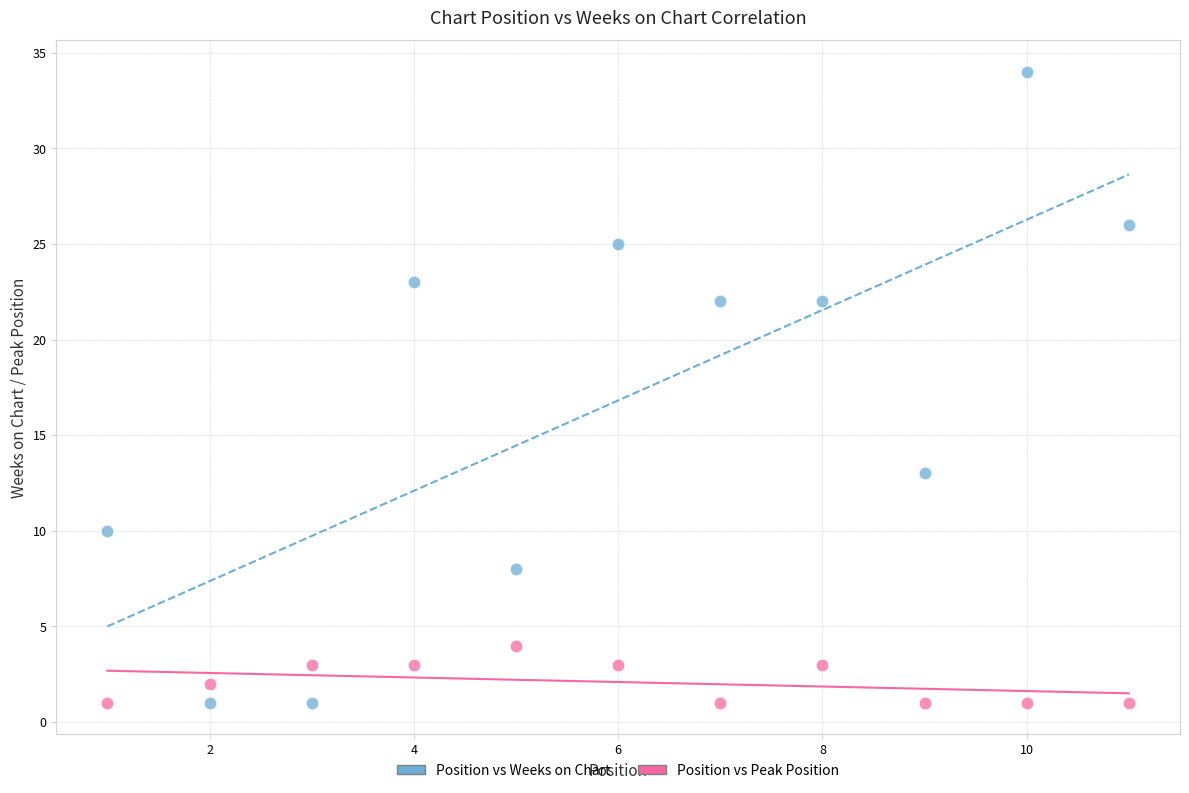

Which series has the widest spread of Y values?

Position vs Weeks on Chart